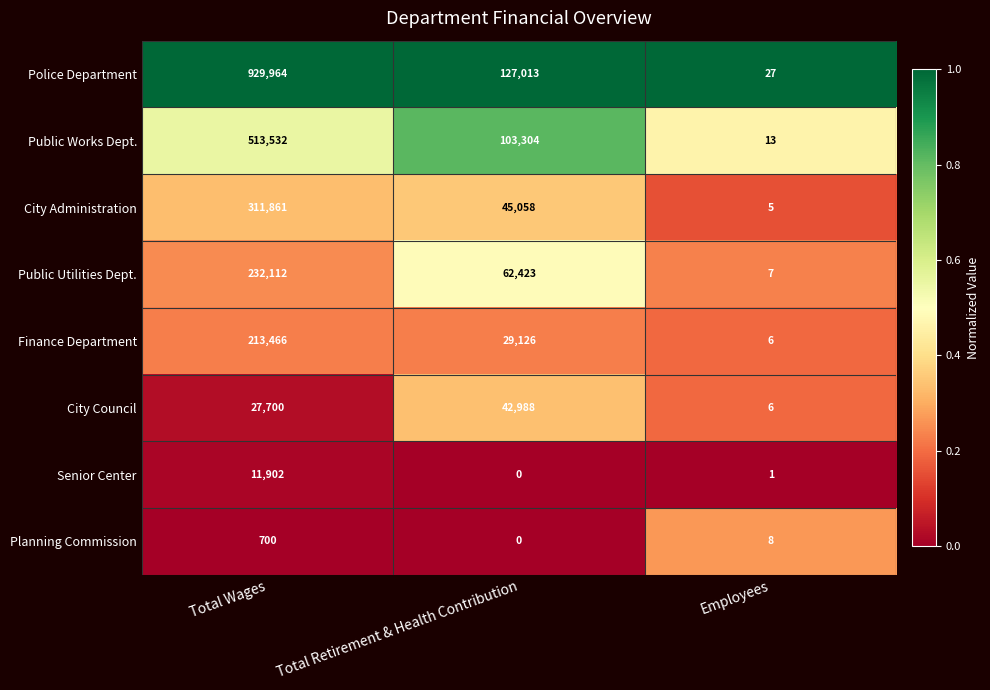

The Planning Commission series shows 413 at Total Retirement & Health Contribution. True or false?

False